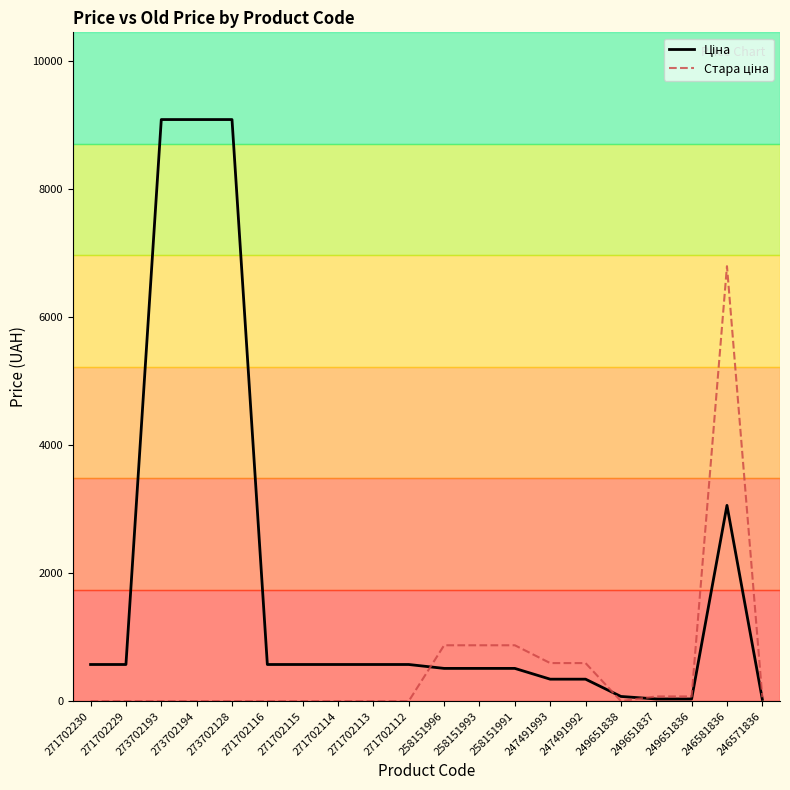

What is the difference between the highest and lowest values at 271702112?

571.6